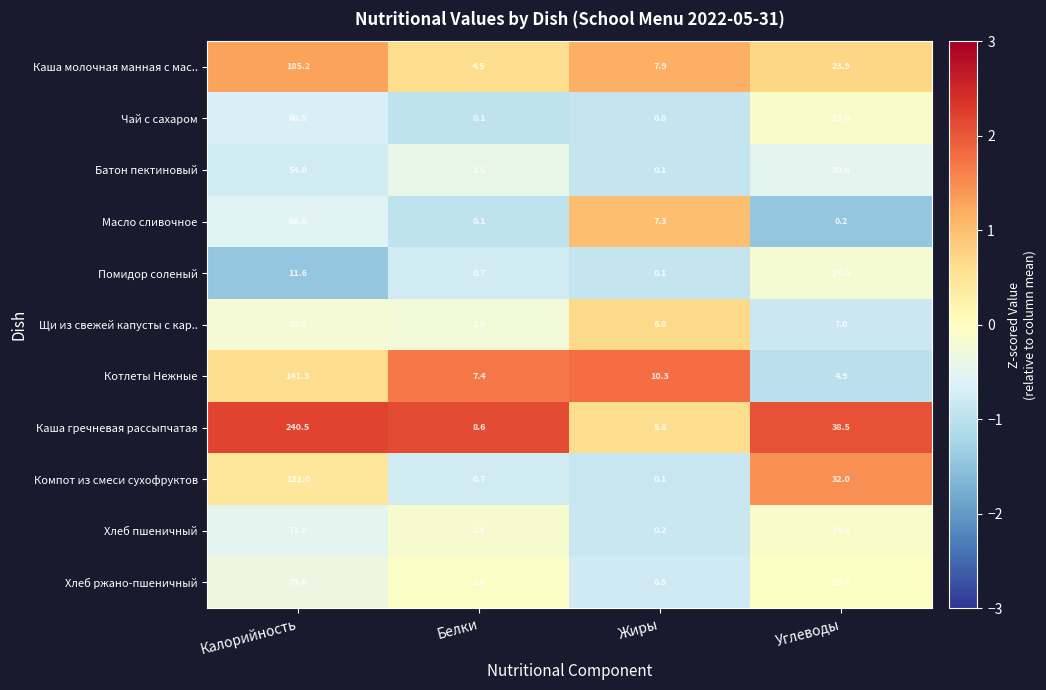

At which label does Каша молочная манная с мас.. first exceed 23?

Калорийность